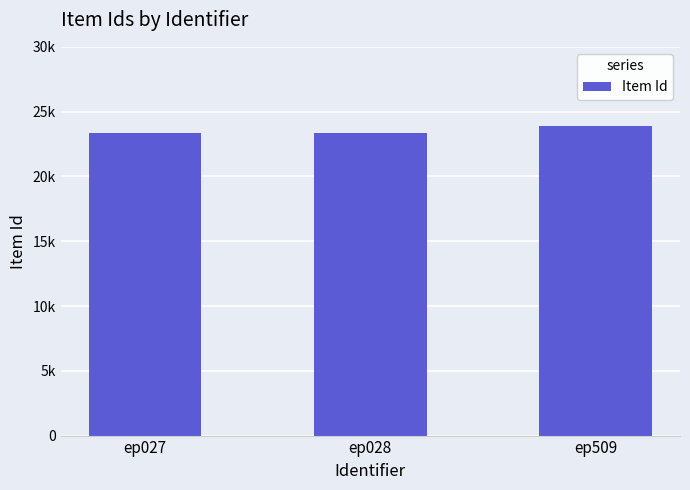

True or false: the data shows 31263 at ep509.

False